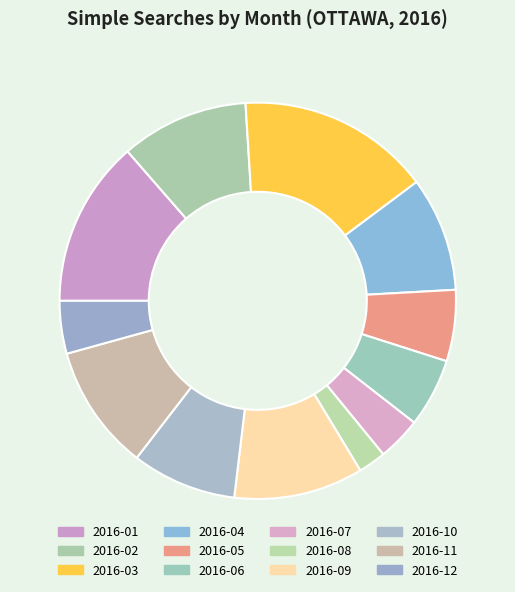

How many segments does this pie chart have?

12